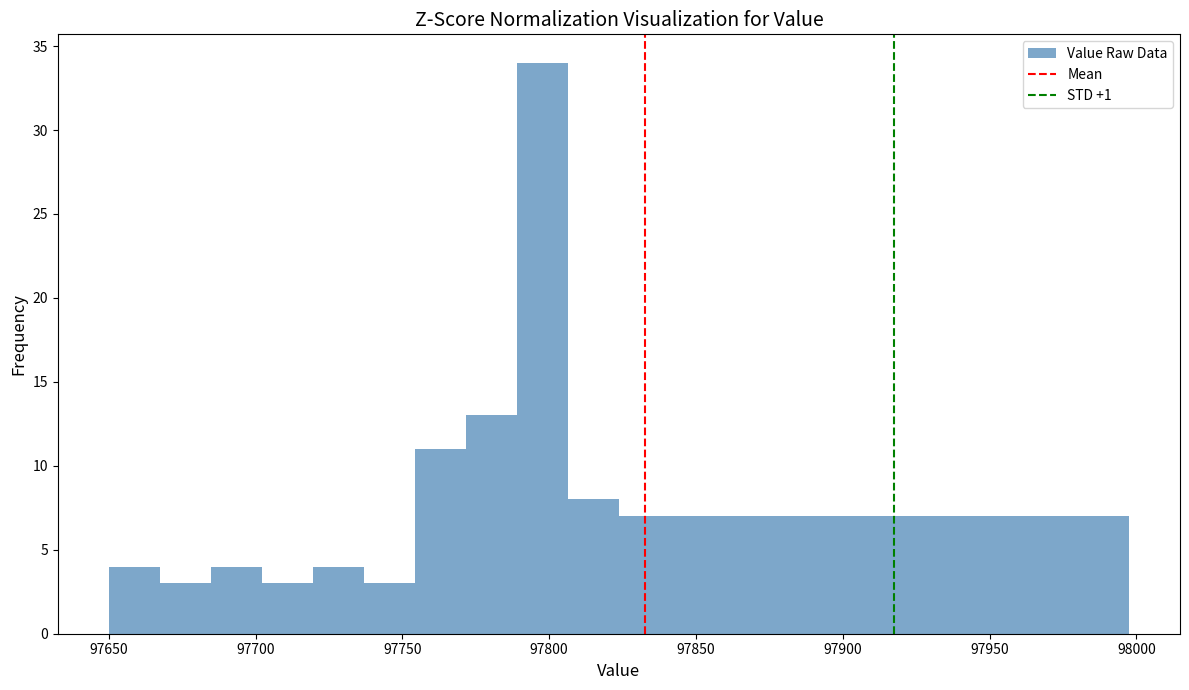

Read against the x-axis, roughly where is the centre of the tallest bar?

97800